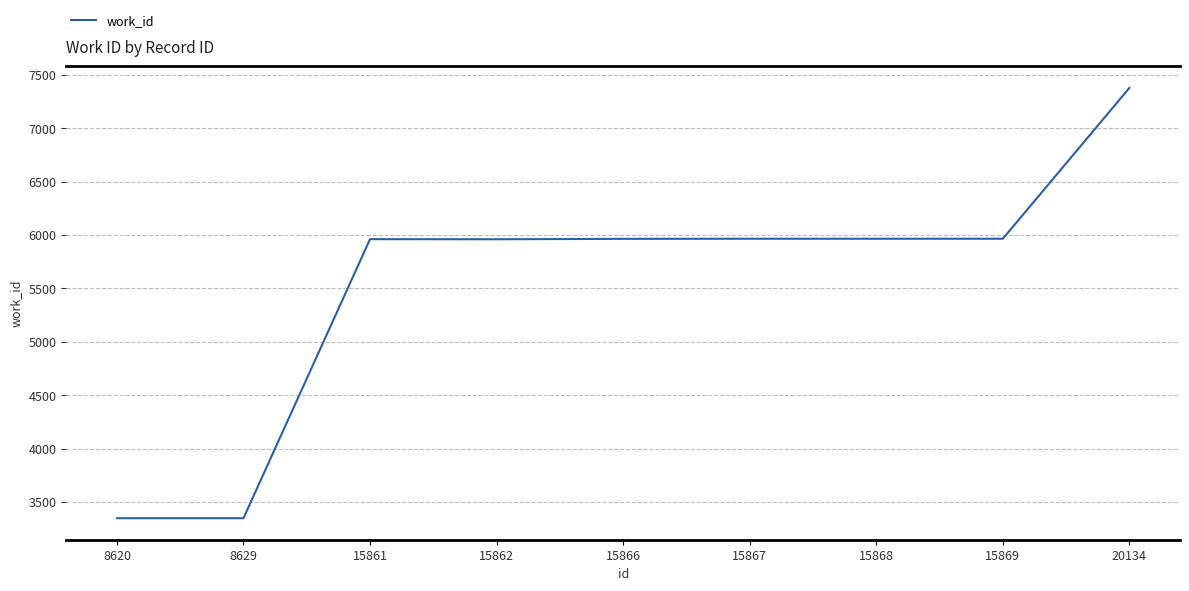

What is the average value?

5540